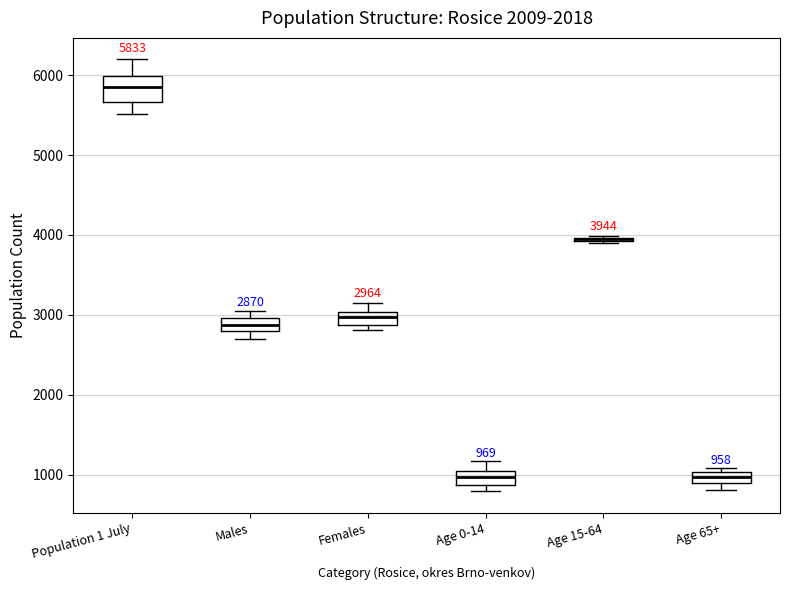

Comparing the boxes themselves (not the whiskers), which one is the tallest?

Population 1 July